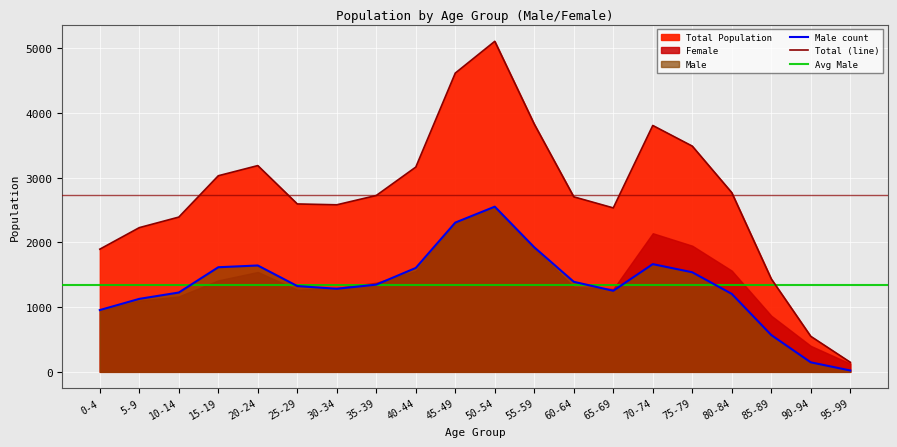

True or false: Total_line and Male intersect in this chart.

False